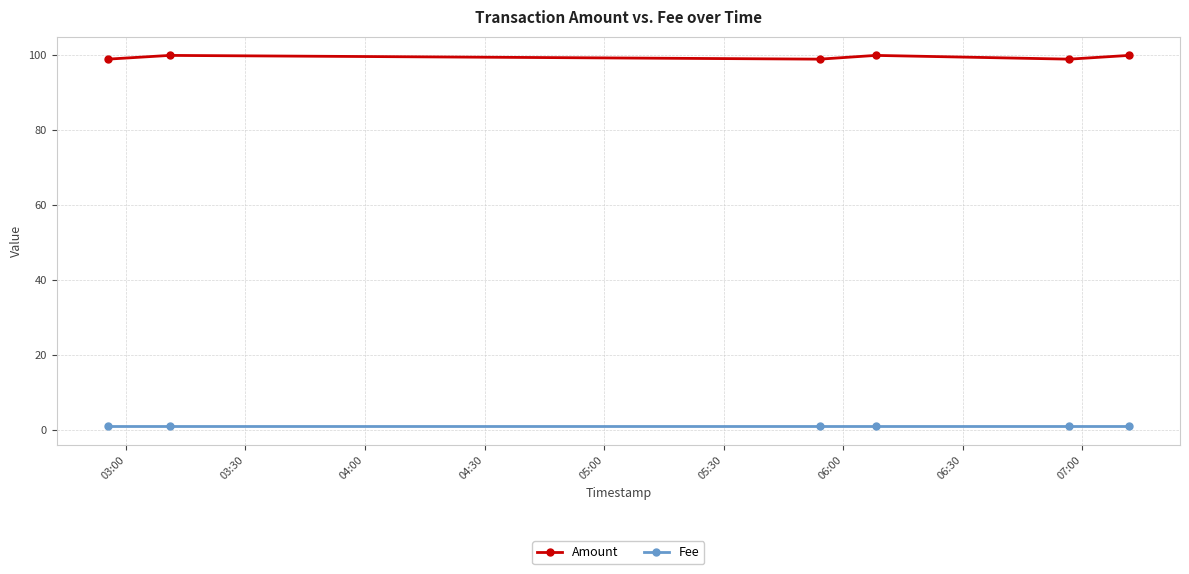

What is the greatest value displayed?

100